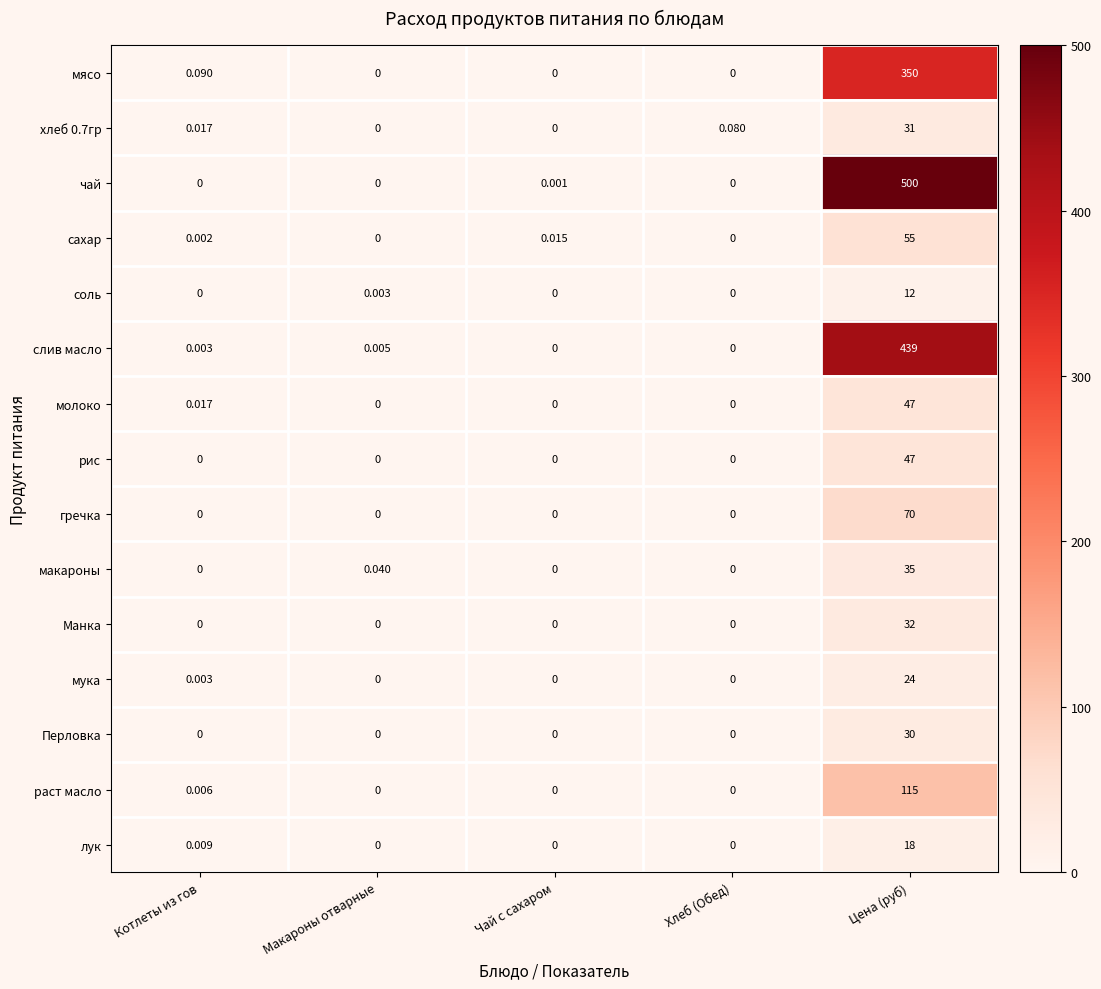

What is the total value across all series at Цена (руб)?

1805.0